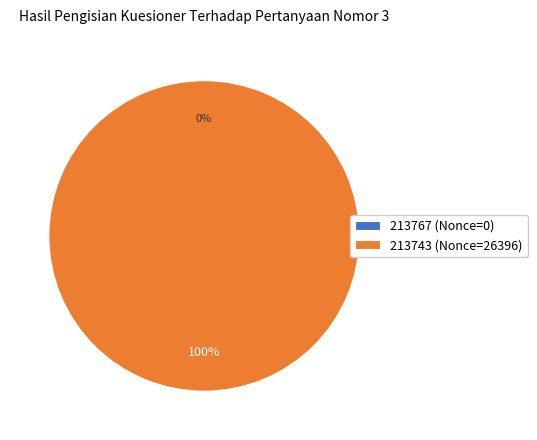

What is the largest slice in the pie chart?

213743